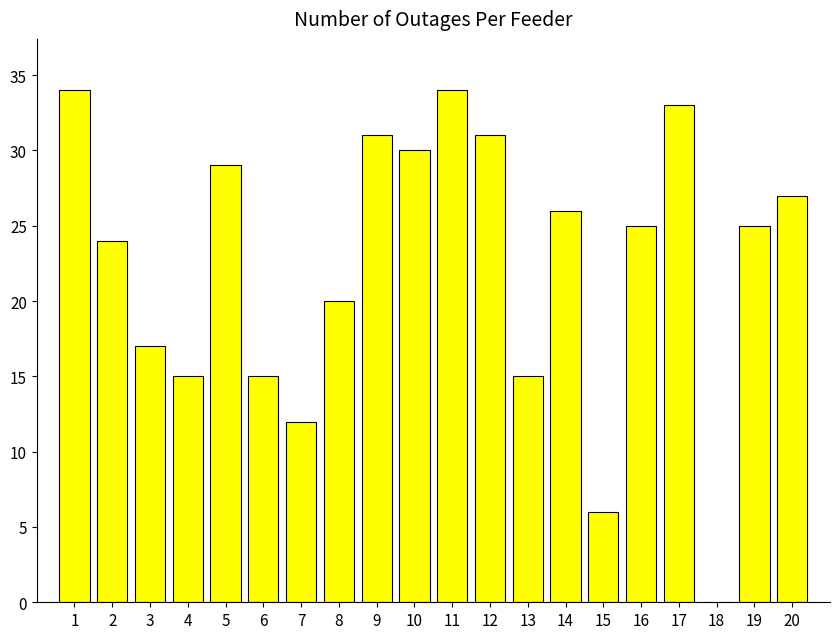

Reading right to left, list all the values displayed in this chart.

27	25	0	33	25	6	26	15	31	34	30	31	20	12	15	29	15	17	24	34